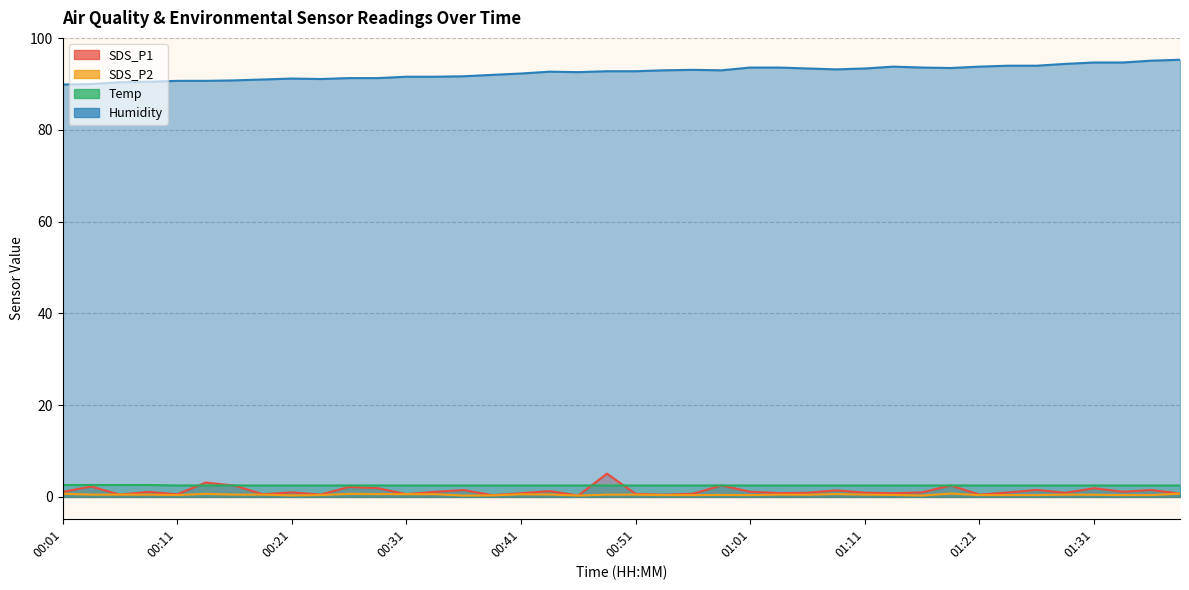

What position from the right is 01:31?

4